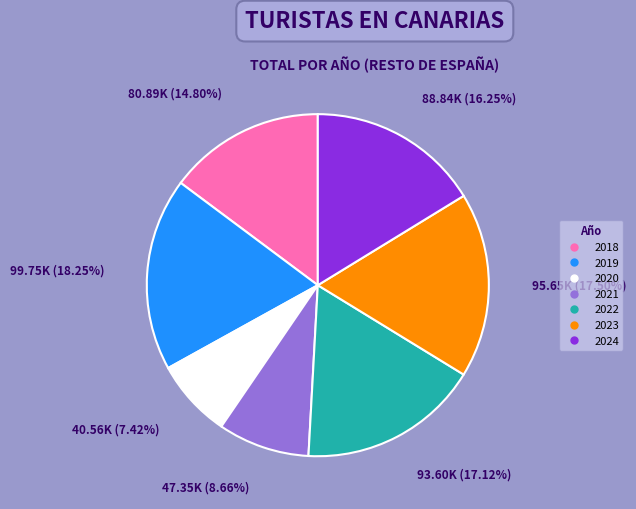

How many segments does this pie chart have?

7